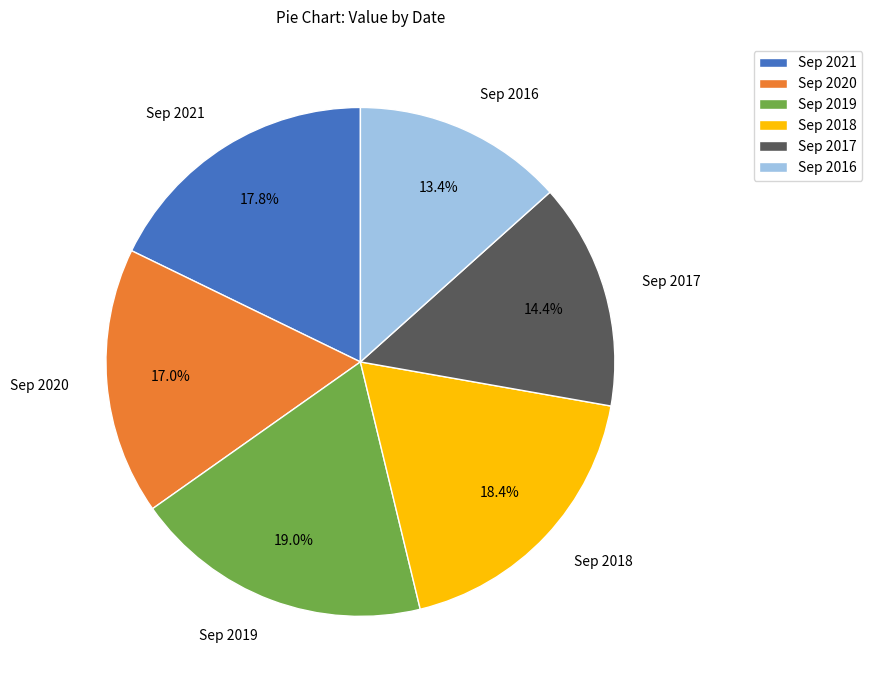

What is the total percentage of Sep 2016 and Sep 2019?

32.4%